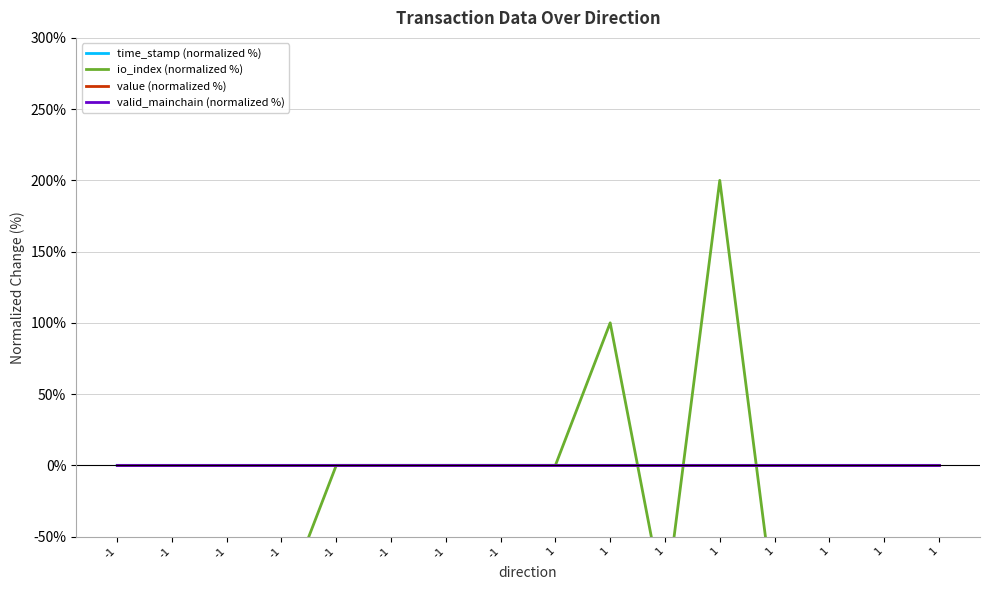

True or false: value (normalized %) has more than 0 points higher than both neighbors.

False